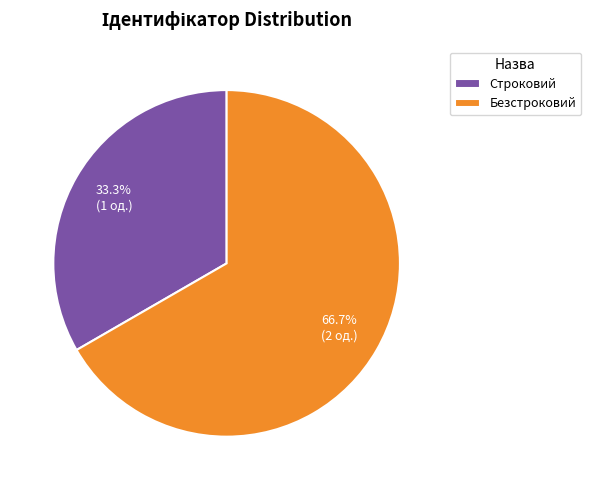

How many slices are in this pie chart?

2